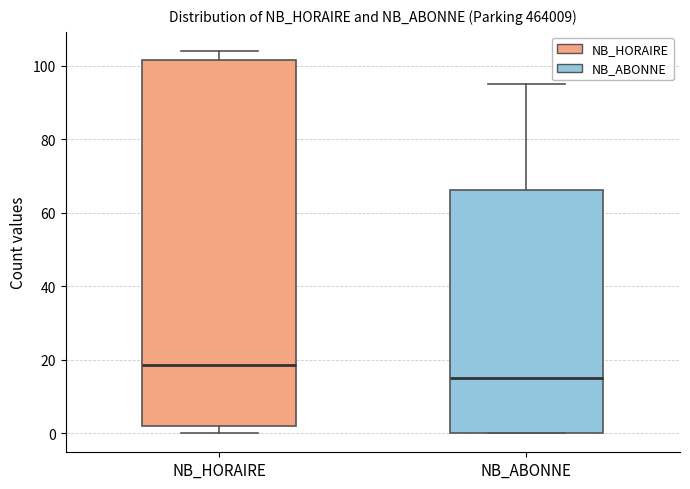

Reading left to right, transcribe this box plot: for each box, give where its median line is, the range the box spans, and where its two whiskers end, as read against the y-axis. The values are not printed on the chart, so give them approximately, as read against the axis.

NB_HORAIRE: median 18, box 2 to 102, whiskers 0 to 104
NB_ABONNE: median 16, box 0 to 66, whiskers 0 to 96